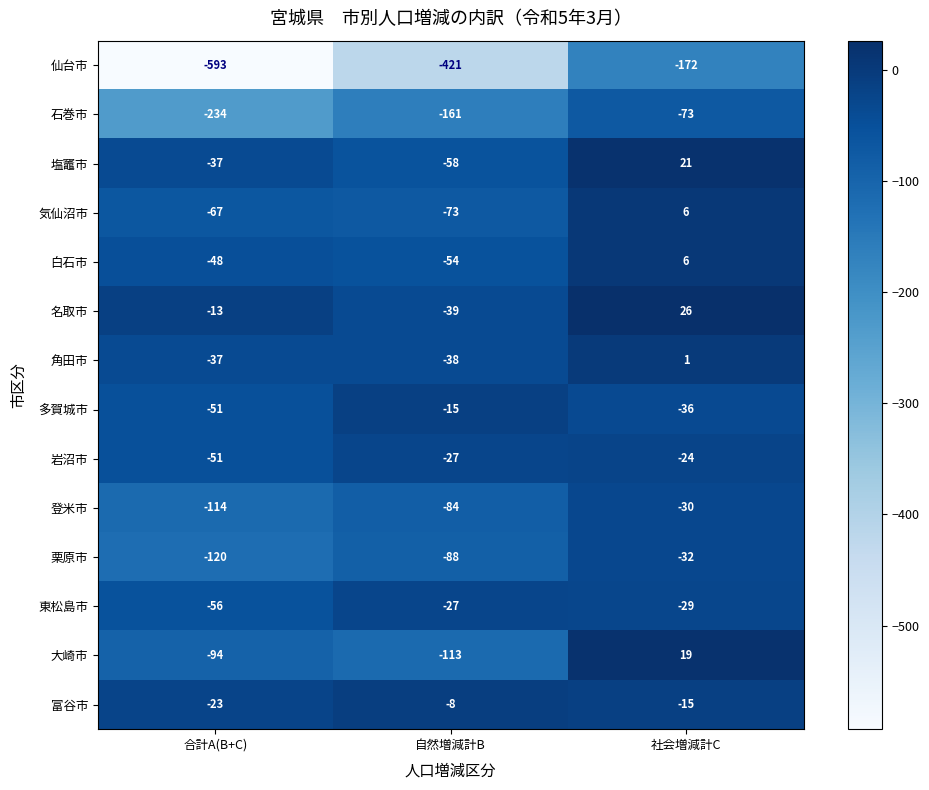

How many categories are shown in the chart?

3